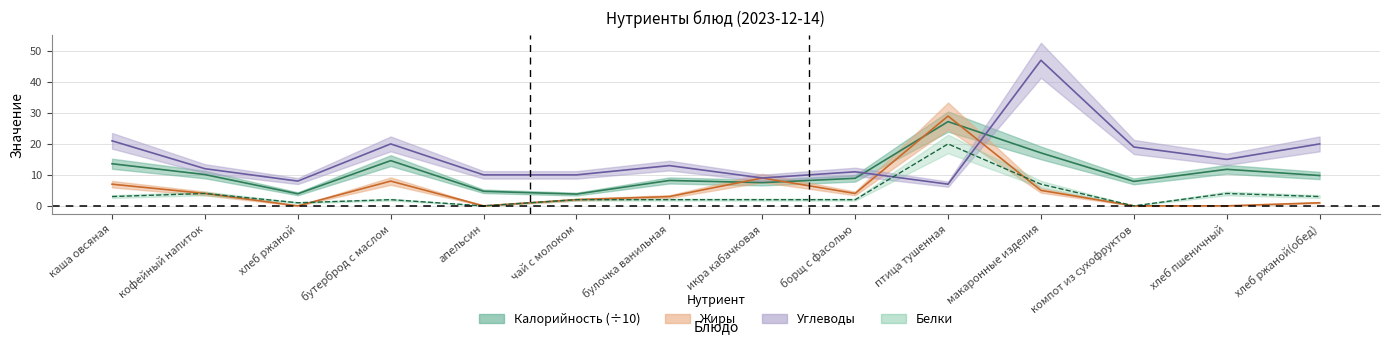

What is the label of the 1st point from the left?

каша овсяная